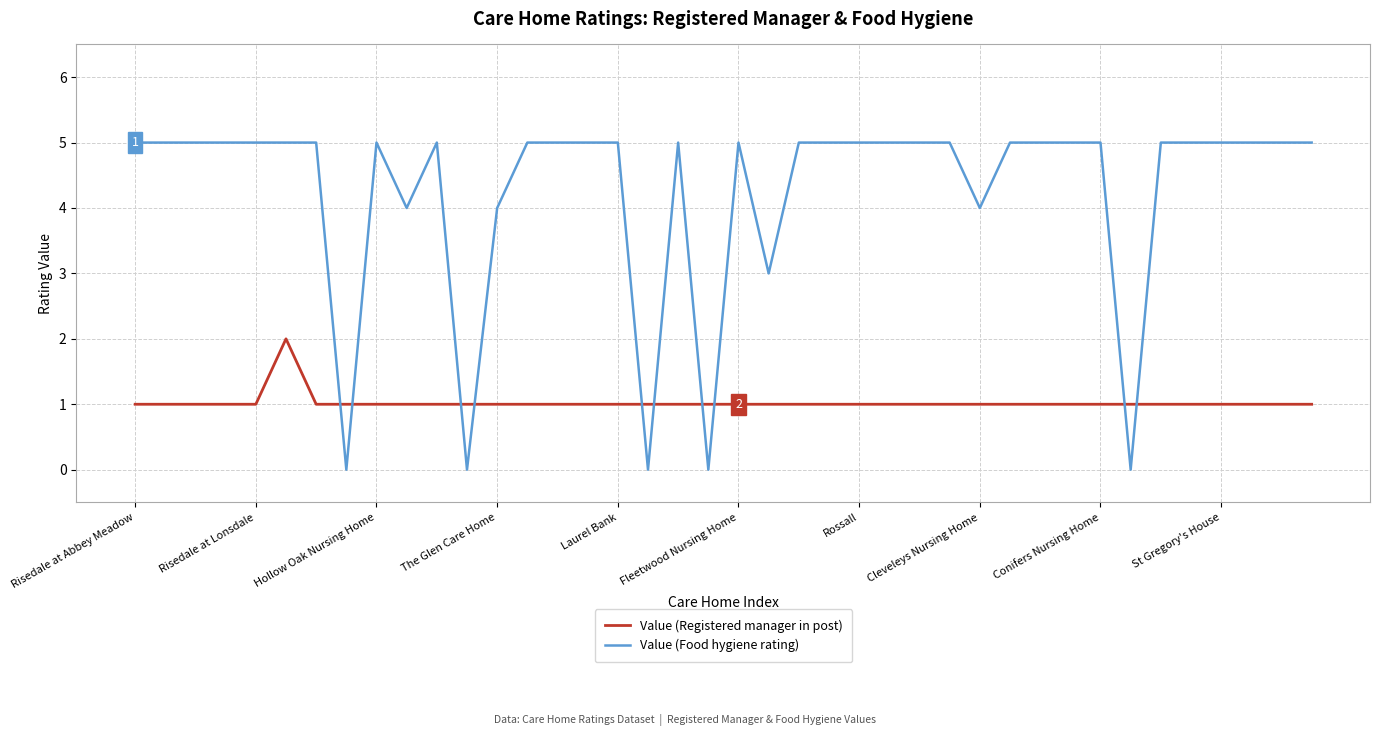

True or false: Value (Food hygiene rating) and Value (Registered manager in post) cross at least once.

True